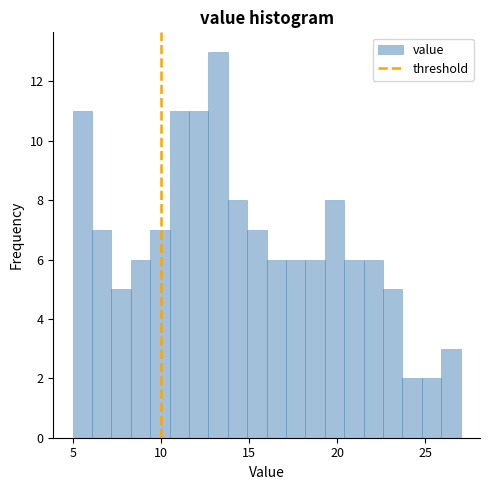

Around what value on the x-axis is the tallest bar? Give the approximate position of its centre, as read against the axis.

13.5